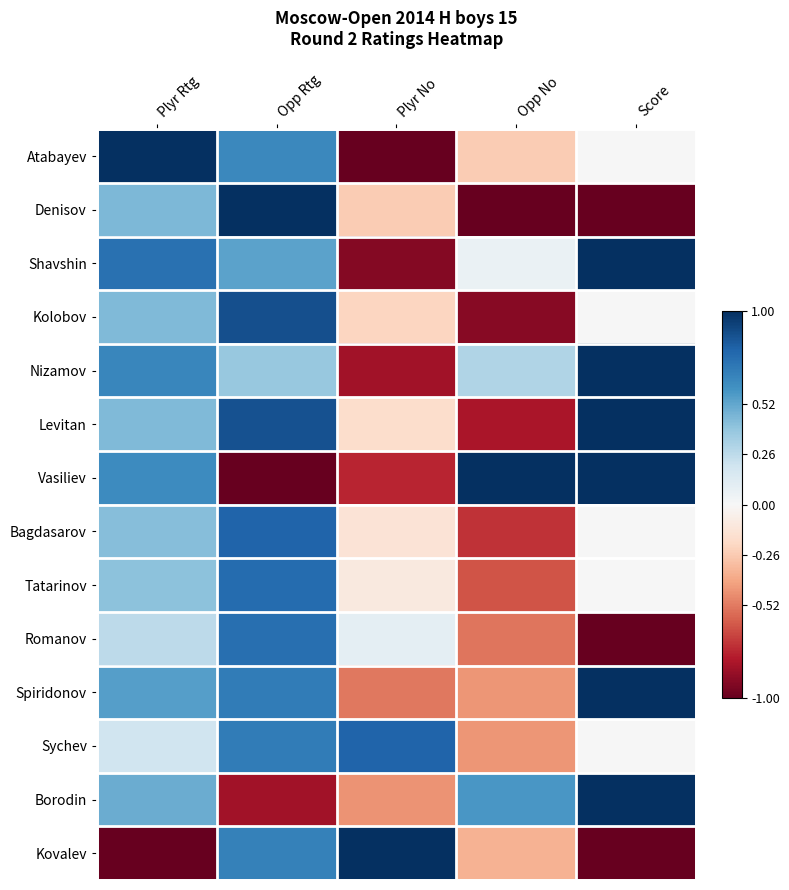

Rank the series by their maximum value, from lowest to highest.

Romanov, Tatarinov, Bagdasarov, Sychev, Kolobov, Atabayev, Denisov, Shavshin, Nizamov, Levitan, Vasiliev, Spiridonov, Borodin, Kovalev